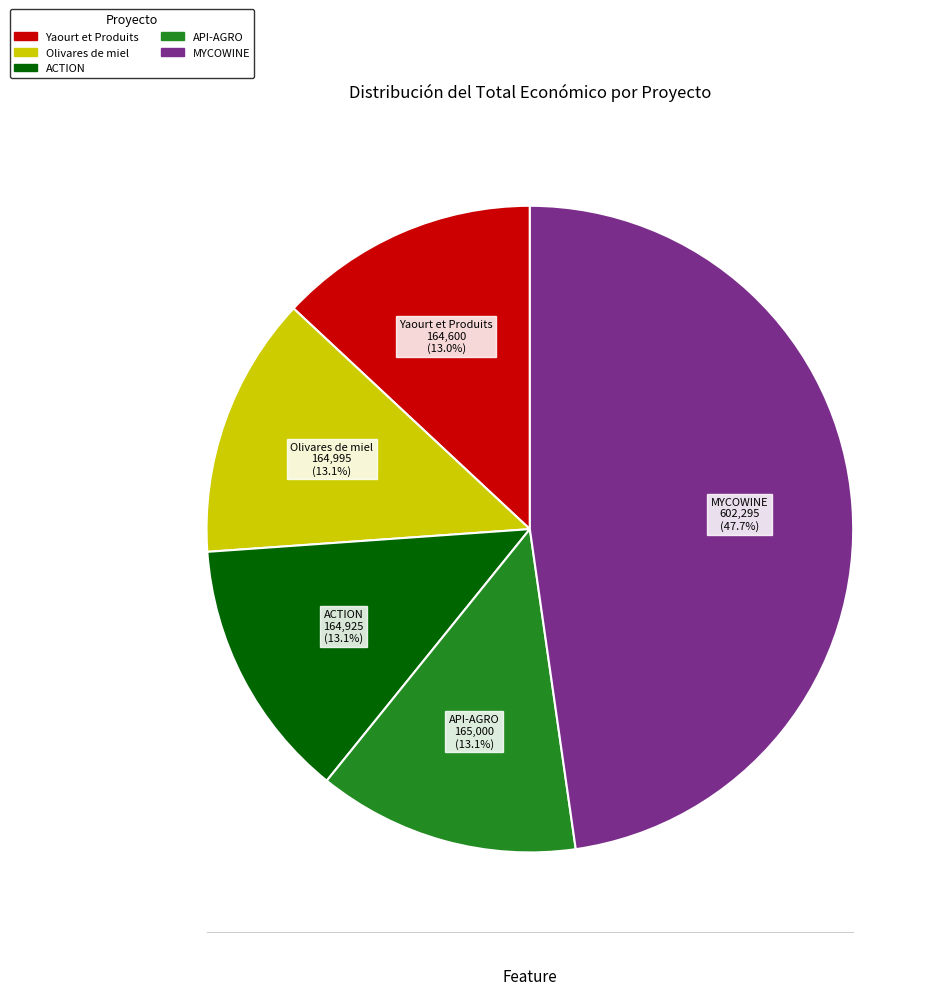

What is the largest slice in the pie chart?

MYCOWINE